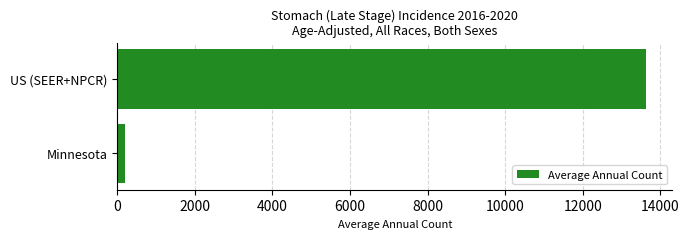

How many values are between 208 and 13630?

2